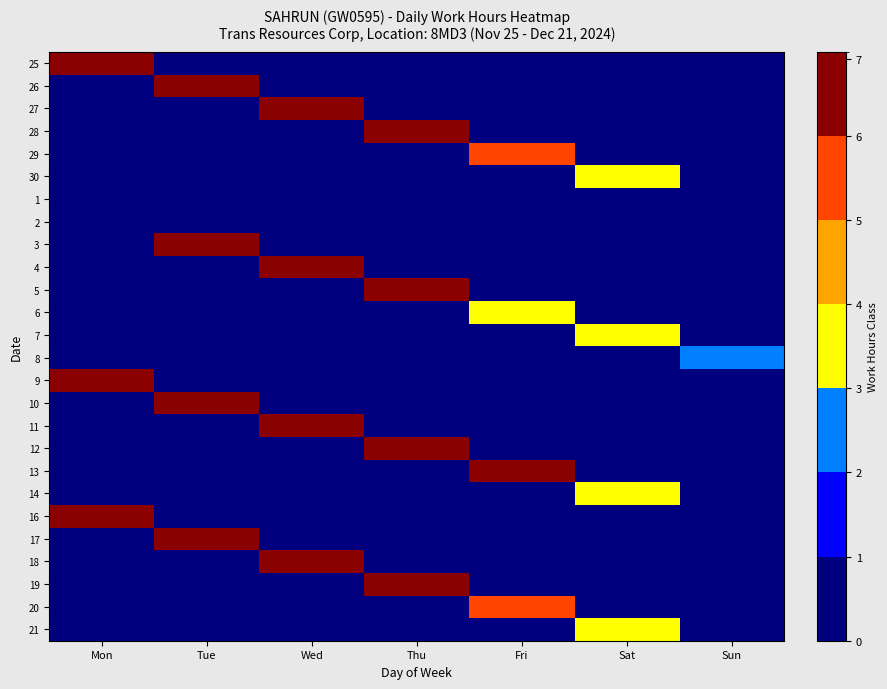

Count the number of data series in this chart.

26